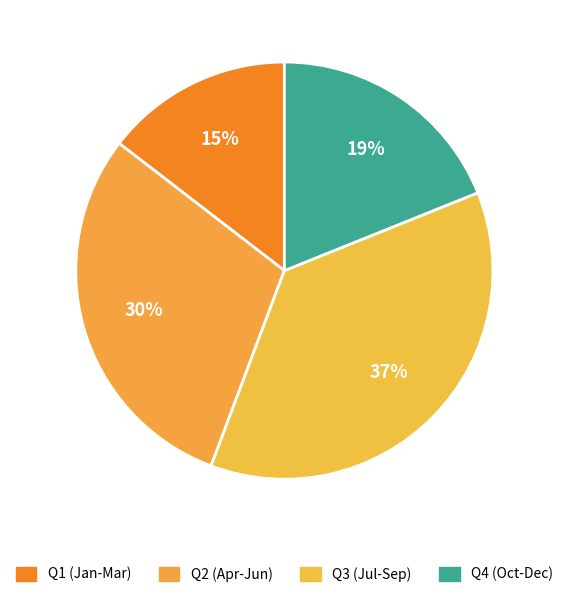

Which slice is the largest?

Q3 (Jul-Sep)